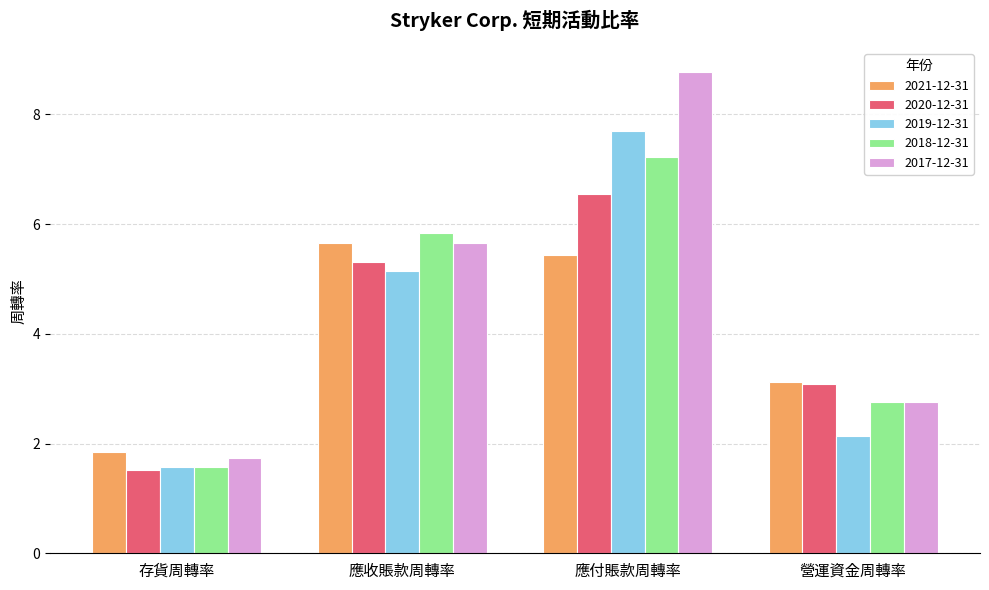

What is the difference between the second highest and second lowest values in the 2017-12-31 series?

2.9